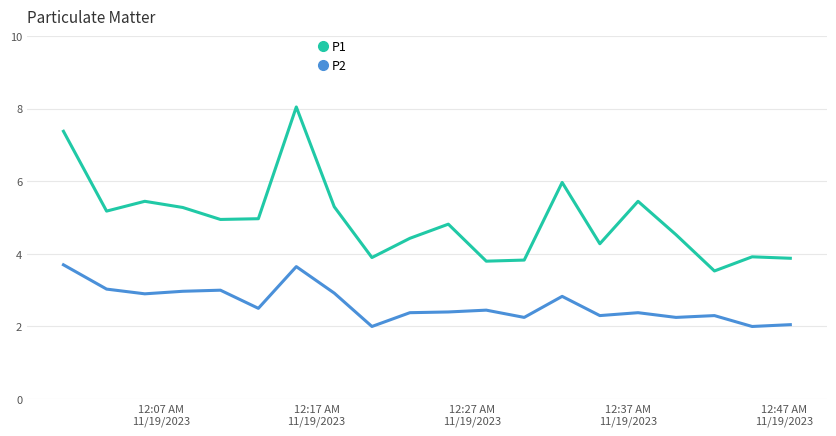

True or false: P1 and P2 intersect in this chart.

False